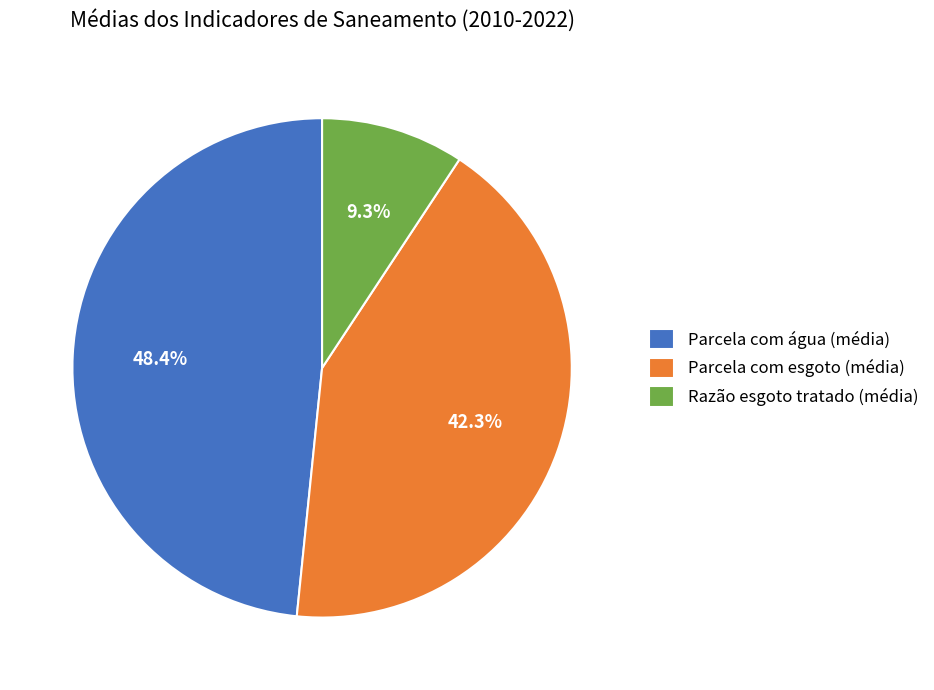

Which category has the smallest portion of the pie?

Razão esgoto tratado (média)